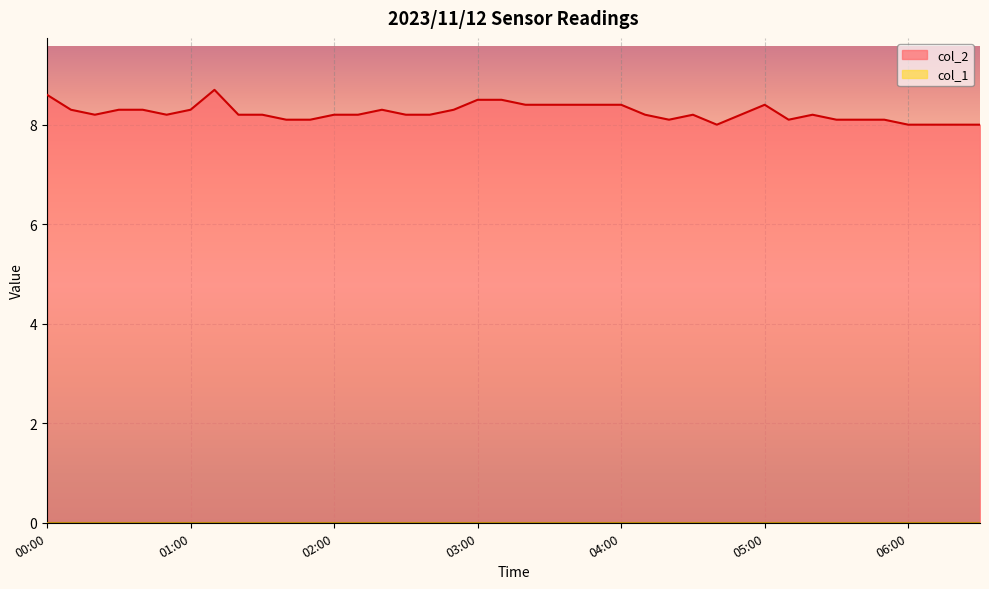

What is the greatest value displayed?

8.7